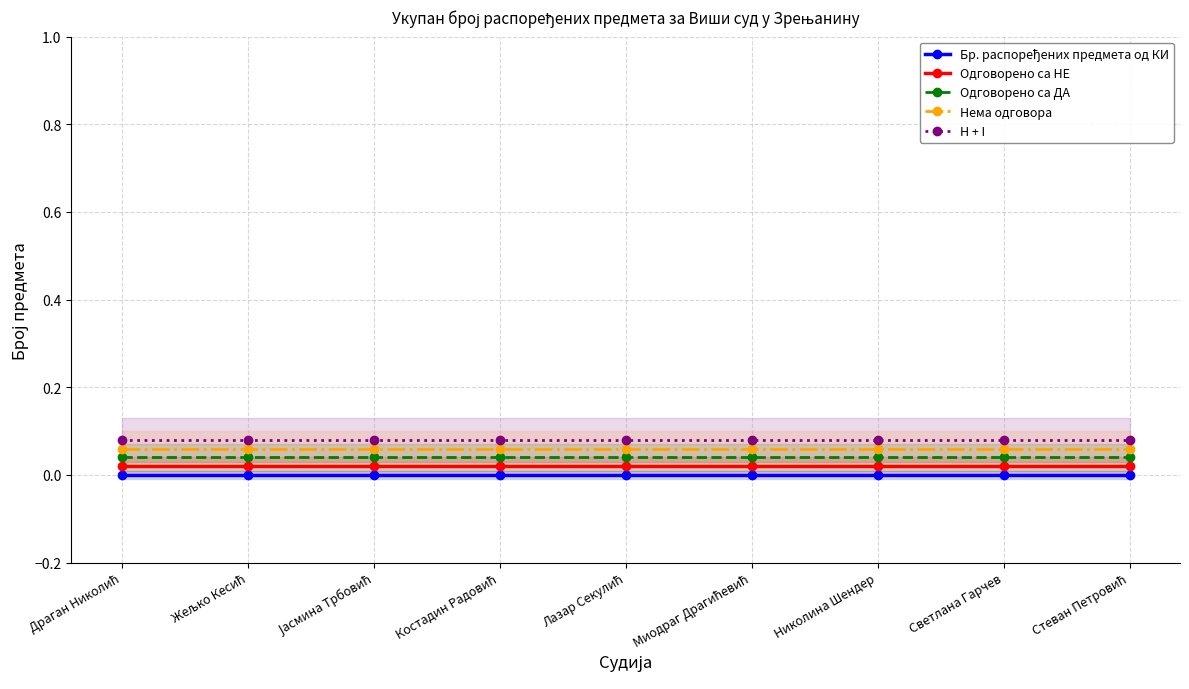

Reading right to left, extract all data points from this chart.

Бр. распоређених предмета од КИ: 0.0	0.0	0.0	0.0	0.0	0.0	0.0	0.0	0.0
Одговорено са НЕ: 0.0	0.0	0.0	0.0	0.0	0.0	0.0	0.0	0.0
Одговорено са ДА: 0.0	0.0	0.0	0.0	0.0	0.0	0.0	0.0	0.0
Нема одговора: 0.1	0.1	0.1	0.1	0.1	0.1	0.1	0.1	0.1
H + I: 0.1	0.1	0.1	0.1	0.1	0.1	0.1	0.1	0.1